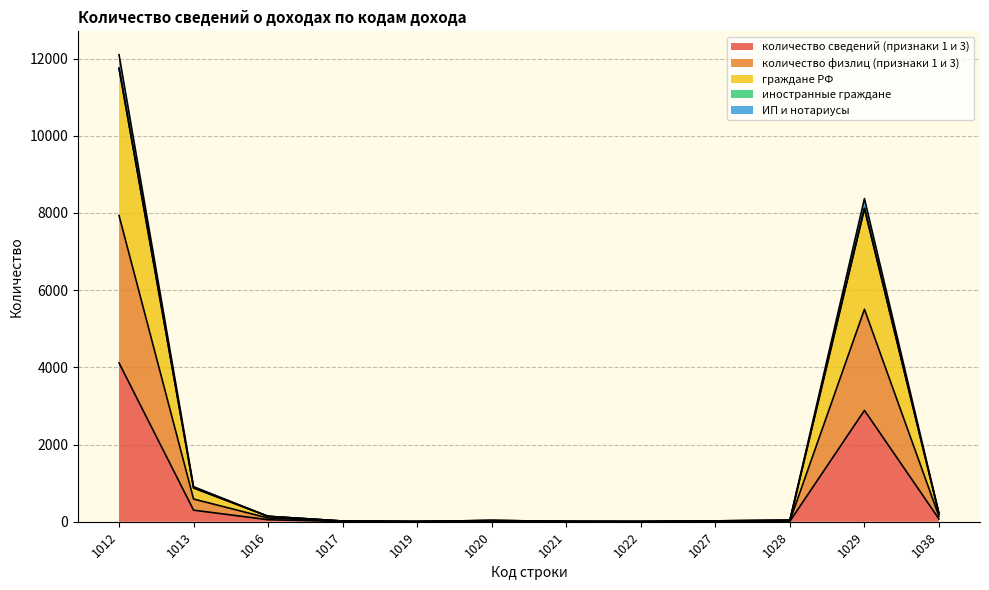

True or false: граждане РФ and количество сведений (признаки 1 и 3) intersect in this chart.

False